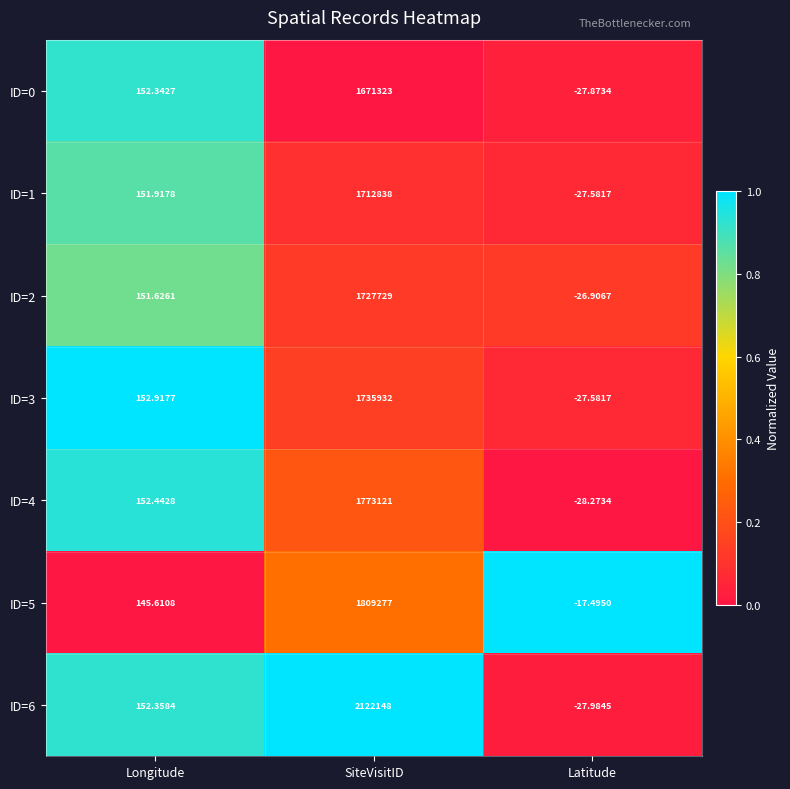

At which category does the chart reach its minimum across all series?

Latitude